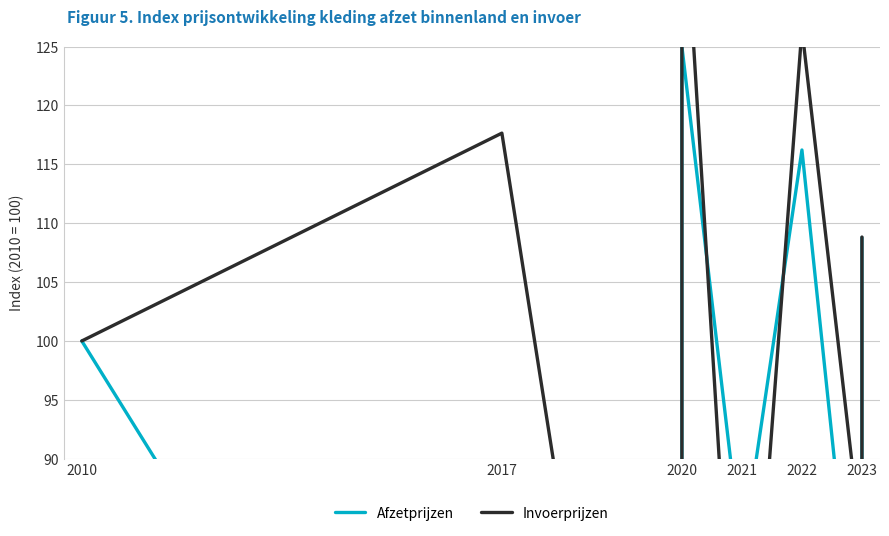

Reading left to right, transcribe all the data shown in this chart.

Afzetprijzen: 100.0	42.6	41.2	125.0	81.8	116.2	67.6	83.1	108.8
Invoerprijzen: 100.0	117.6	20.6	141.2	58.8	126.5	82.4	55.9	108.8